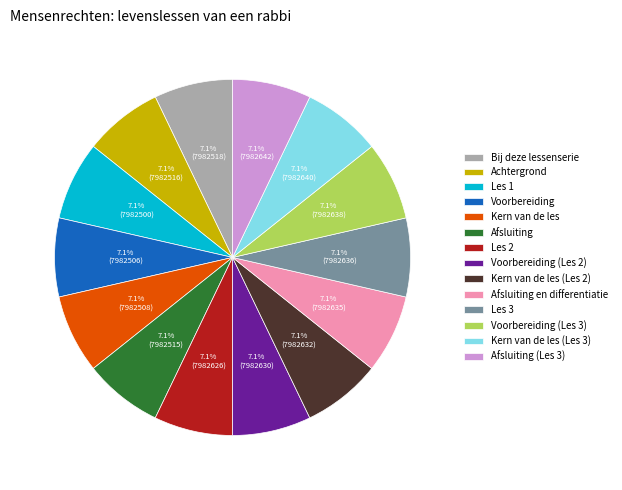

Approximately how many times larger is the value at Kern van de les compared to Les 1?

1.0